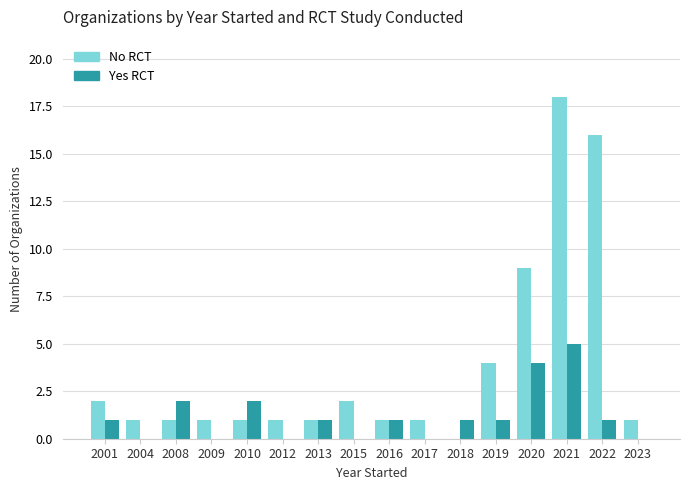

What is the total value across all series at 2008?

3